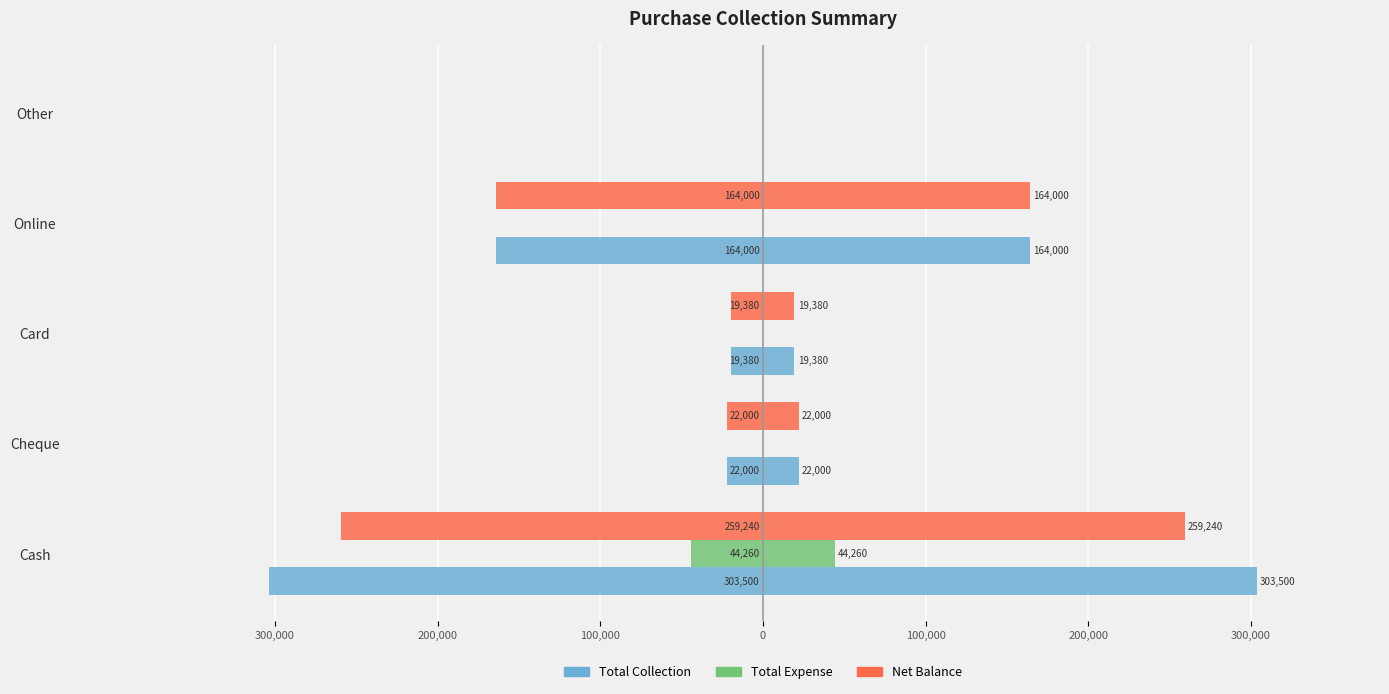

Count the number of categories in the chart.

5